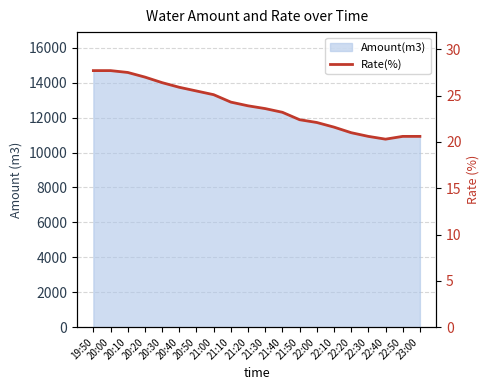

What is the ratio of the value at 22:20 to the value at 22:00?

1.0